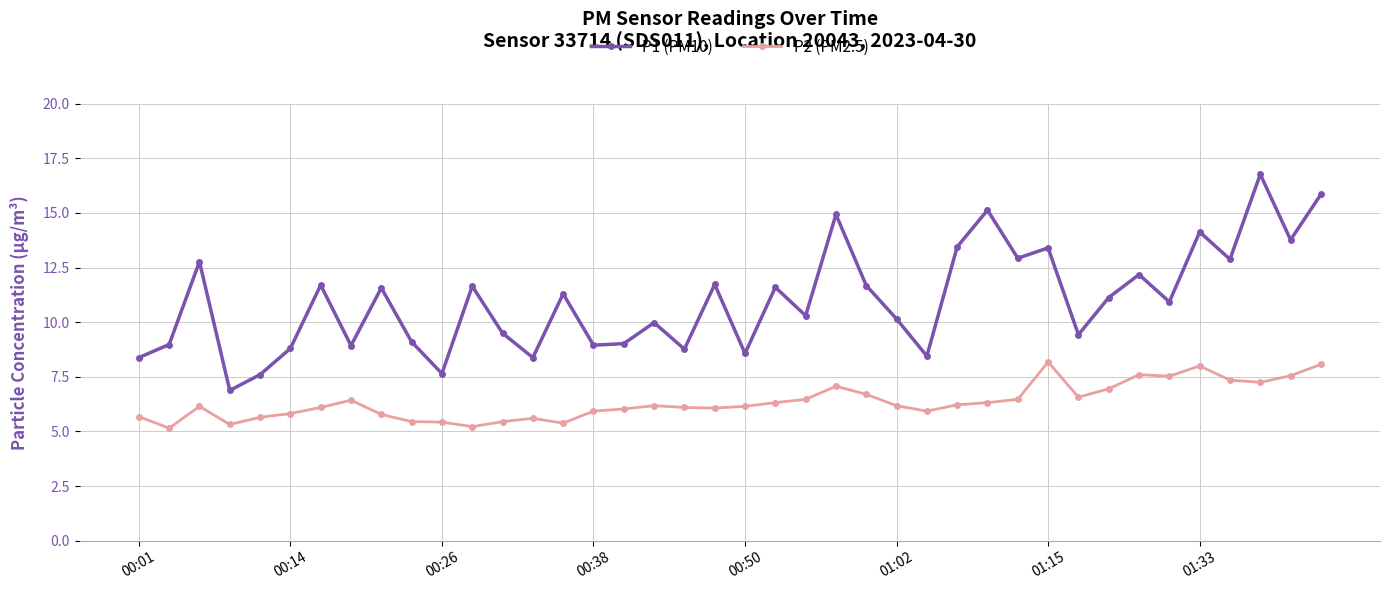

True or false: P1 (PM10) and P2 (PM2.5) intersect in this chart.

False